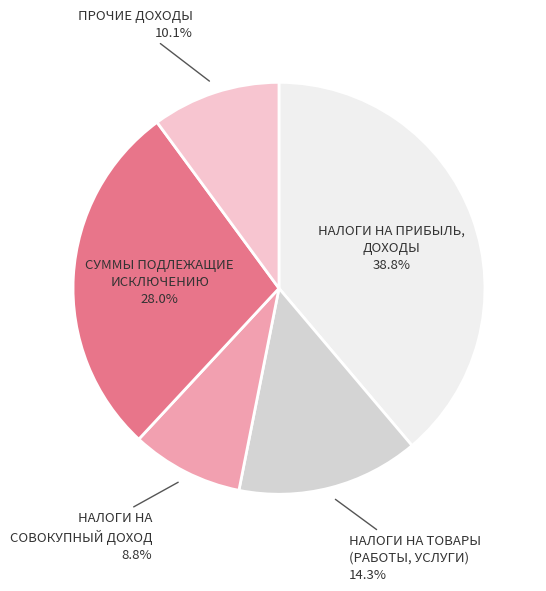

Rank the categories by value from highest to lowest.

НАЛОГИ НА ПРИБЫЛЬ,
ДОХОДЫ, СУММЫ ПОДЛЕЖАЩИЕ
ИСКЛЮЧЕНИЮ, НАЛОГИ НА ТОВАРЫ
(РАБОТЫ, УСЛУГИ), ПРОЧИЕ ДОХОДЫ, НАЛОГИ НА
СОВОКУПНЫЙ ДОХОД